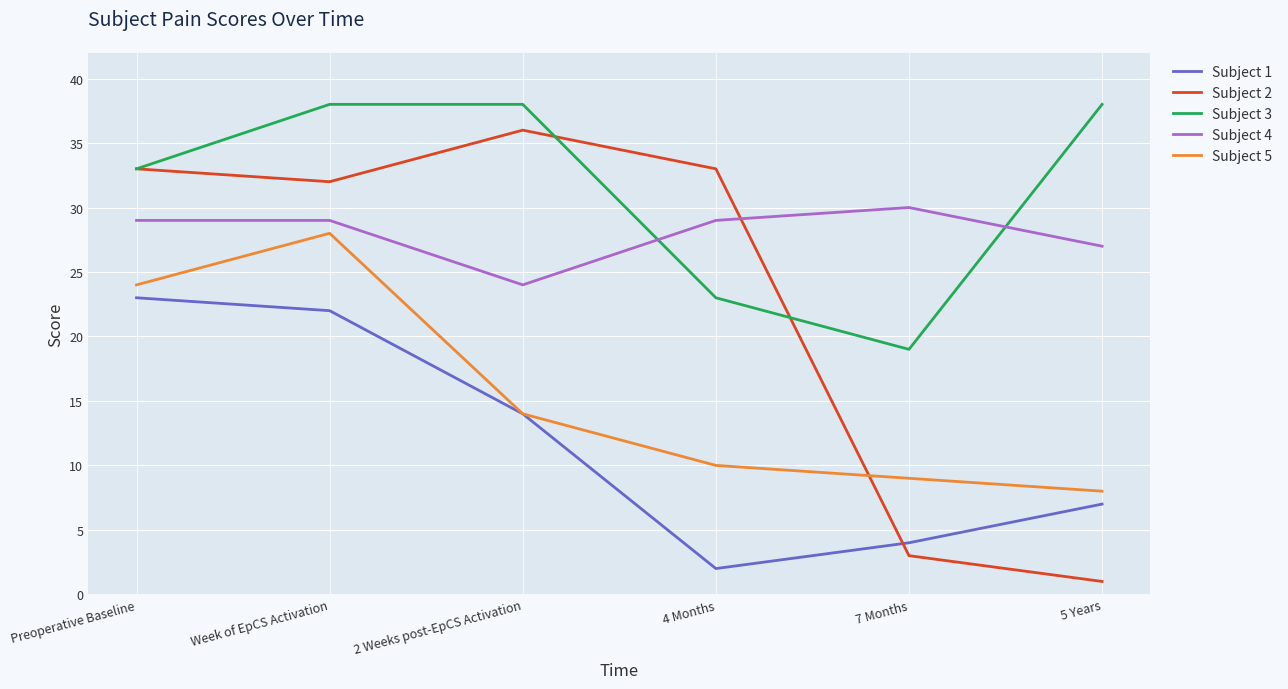

At Week of EpCS Activation, list the series in order from smallest to largest.

Subject 1, Subject 5, Subject 4, Subject 2, Subject 3